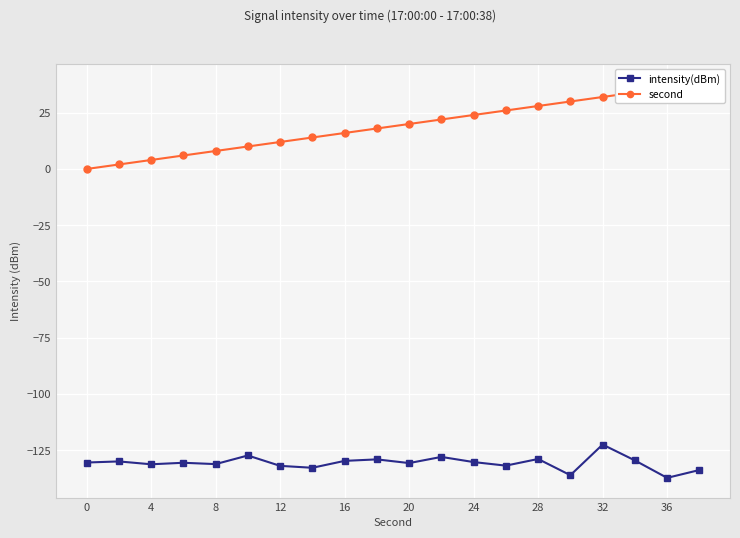

Is it true that intensity(dBm) equals -131.2 at 8?

True